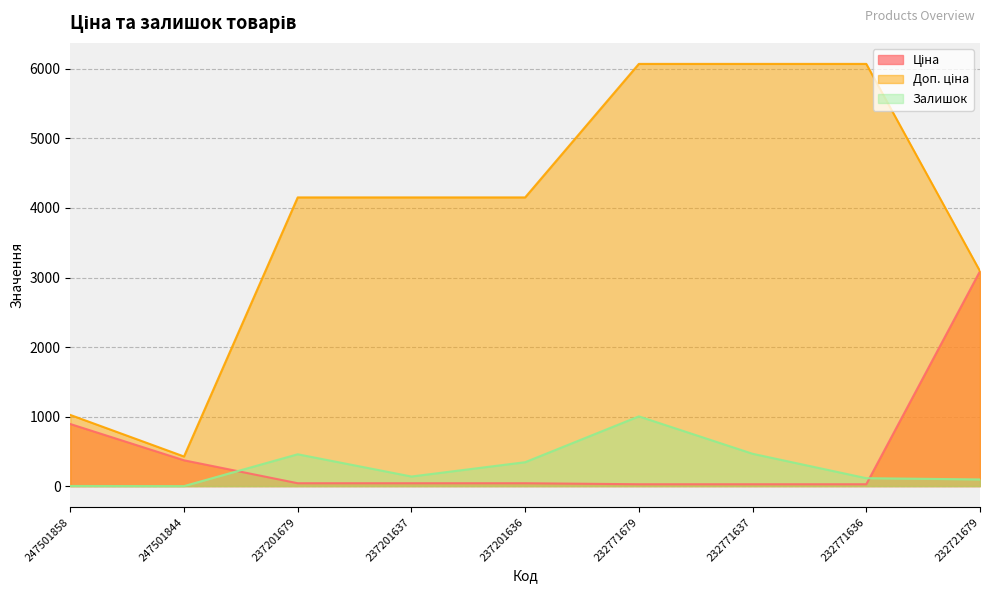

What are all the series names shown in the legend?

Ціна, Доп. ціна, Залишок